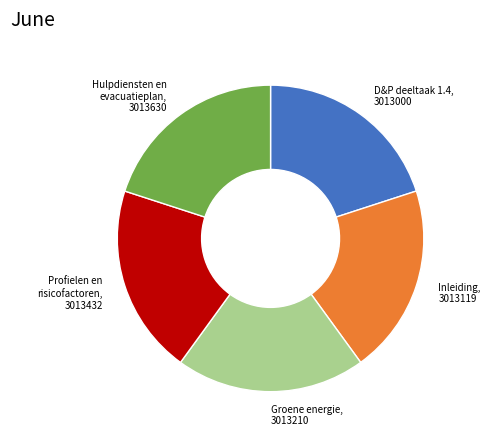

Approximately how many times larger is the value at Inleiding compared to Groene energie?

1.0